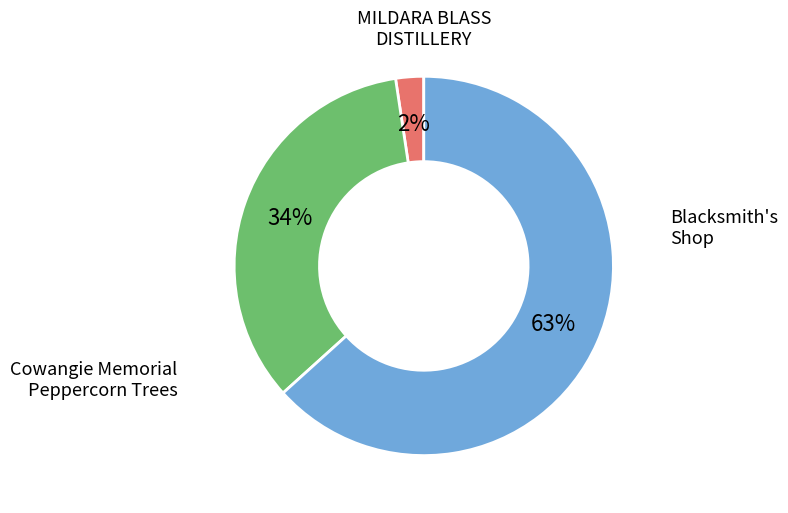

To the nearest percent, what is the average slice percentage?

33%